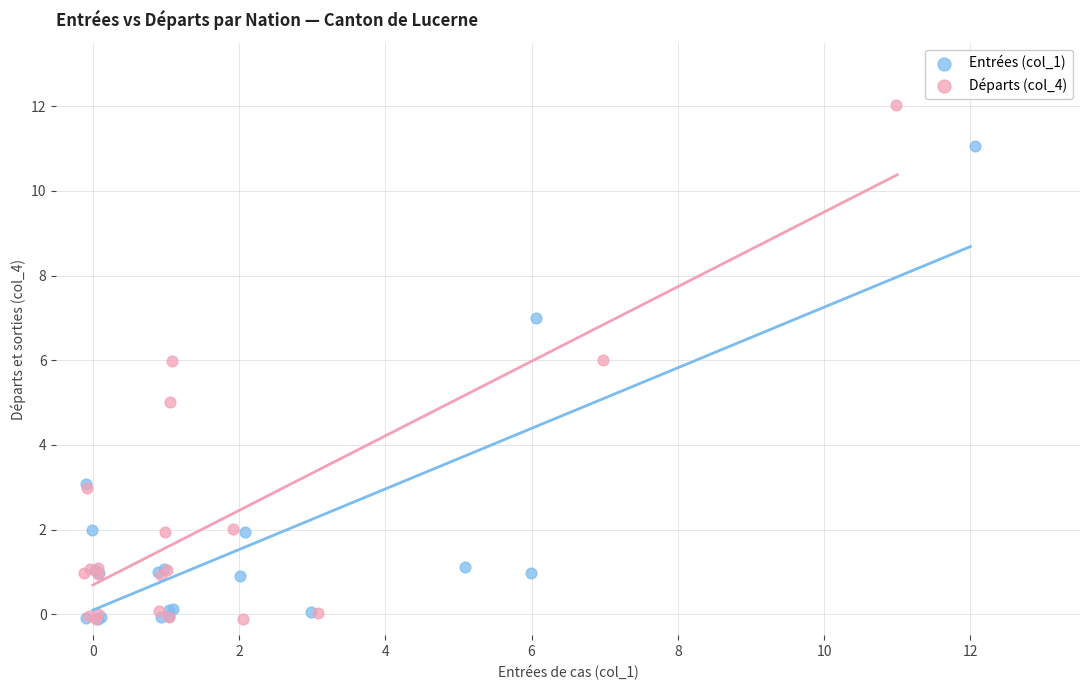

Which series has the largest Y range (max minus min)?

Départs (col_4)